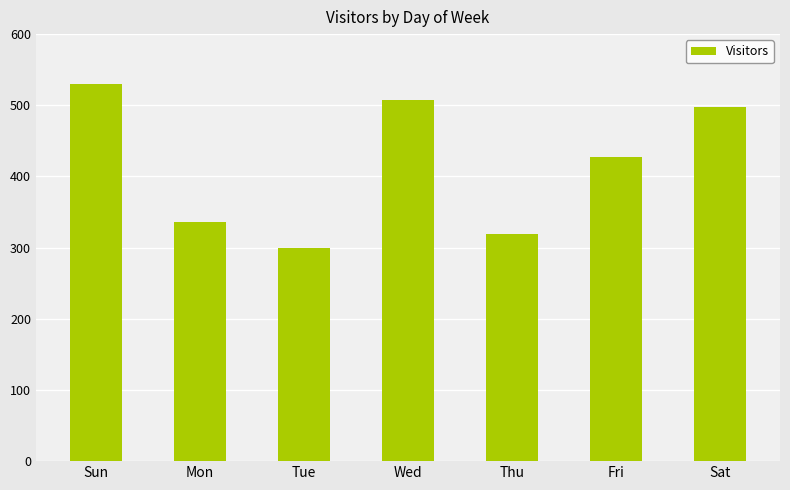

Rank the categories by value from highest to lowest.

Sun, Wed, Sat, Fri, Mon, Thu, Tue